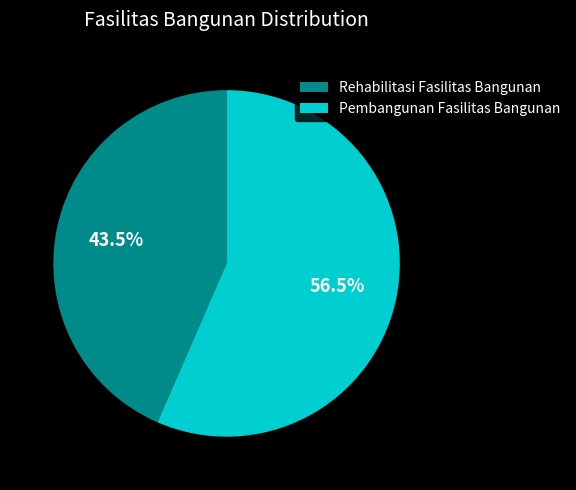

Is it true that Rehabilitasi Fasilitas Bangunan is 49% of the pie?

False